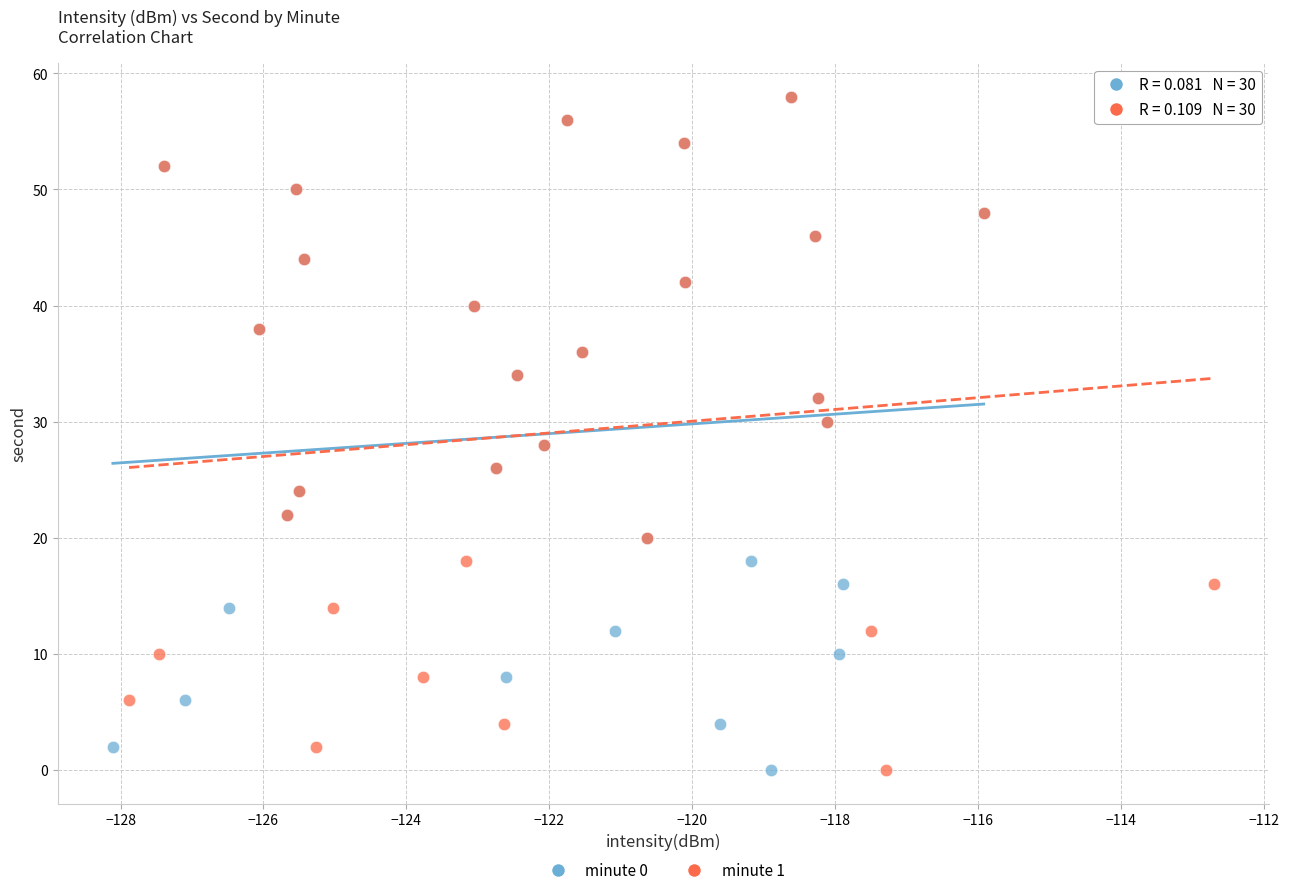

What are all the series names shown in the legend?

minute 0, minute 1